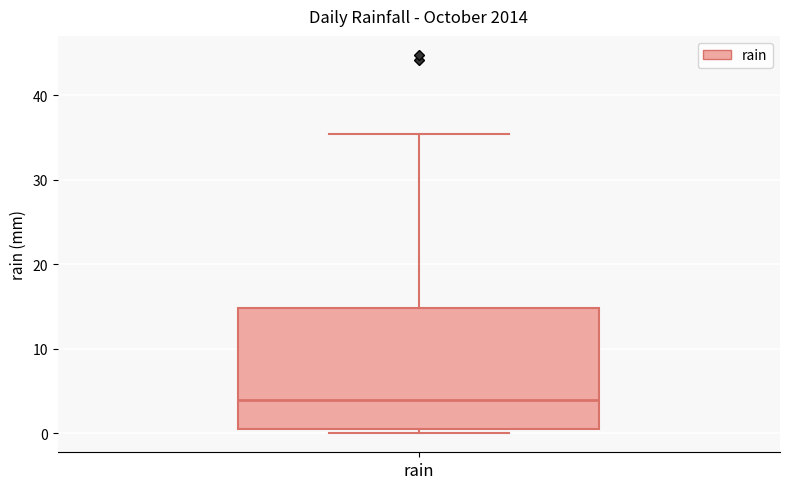

Where does the upper whisker of the box for rain end on the y-axis? The values are not printed on the chart, so give them approximately, as read against the axis.

35